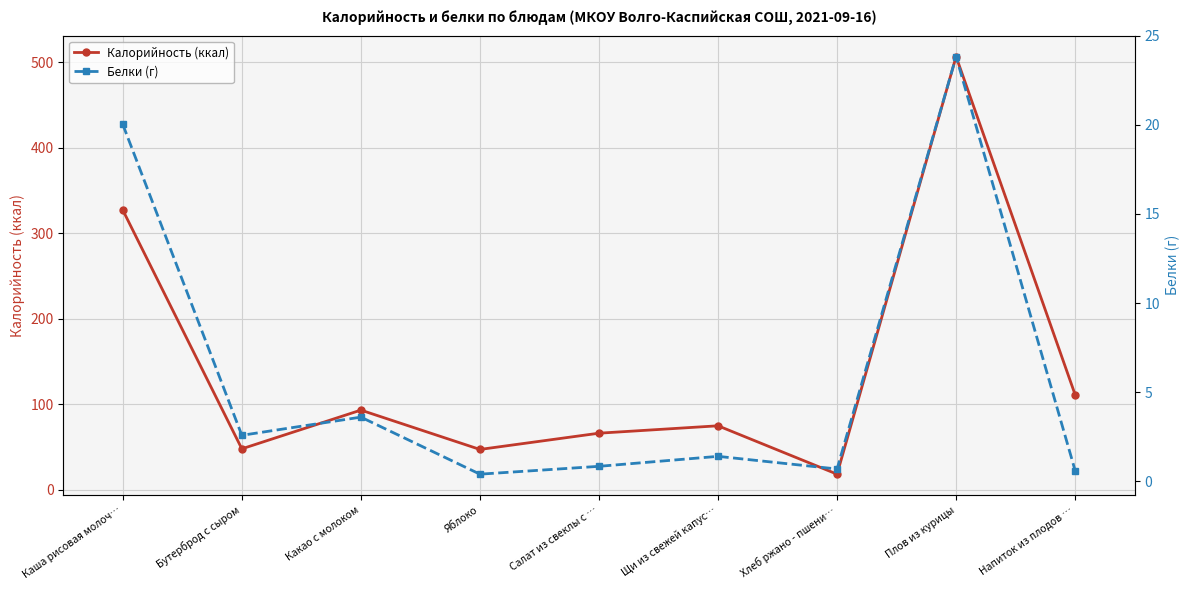

At which category is the sum across all series the highest?

Плов из курицы